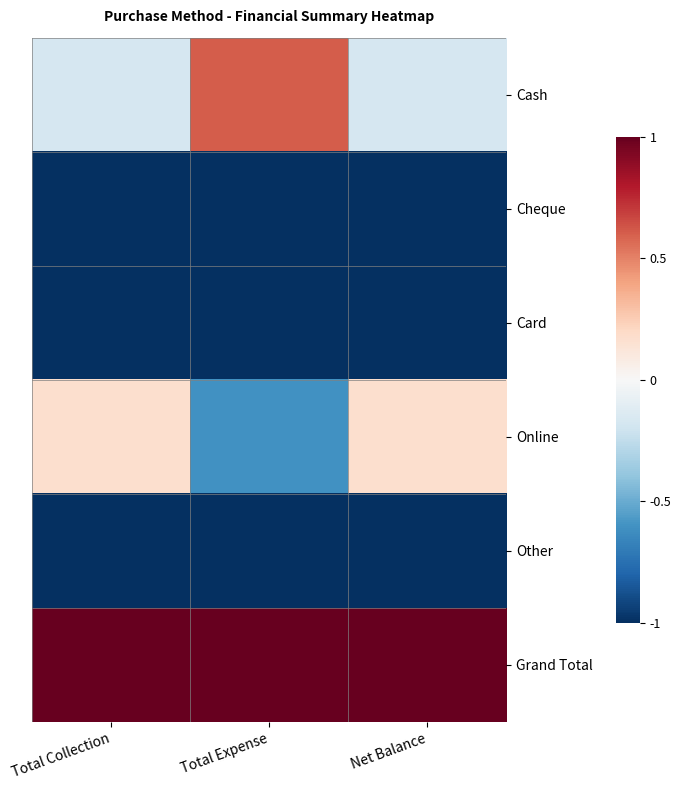

At how many categories does at least one series exceed 0?

3